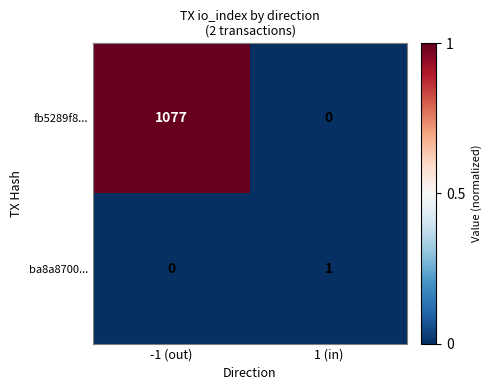

The ba8a8700... series shows 2 at 1 (in). True or false?

False